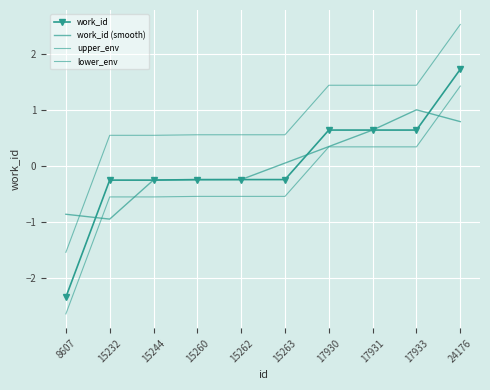

List the labels in order of work_id value, smallest first.

8607, 15232, 15244, 15260, 15262, 15263, 17930, 17931, 17933, 24176